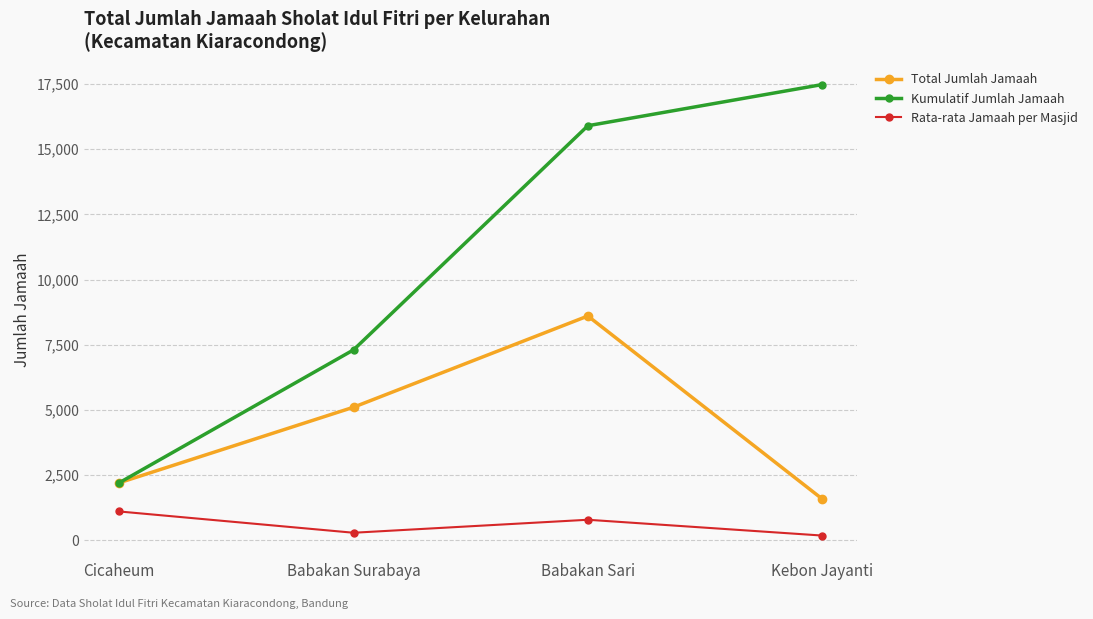

At how many categories does at least one series exceed 4580?

3